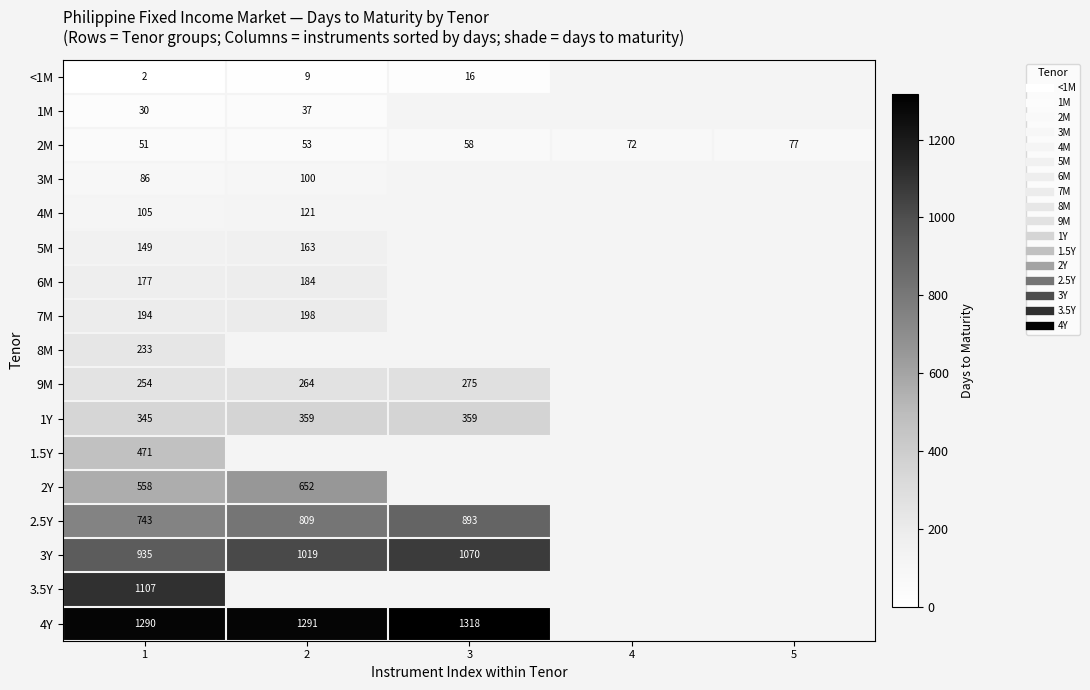

Which category has the highest value in the 8M series?

1